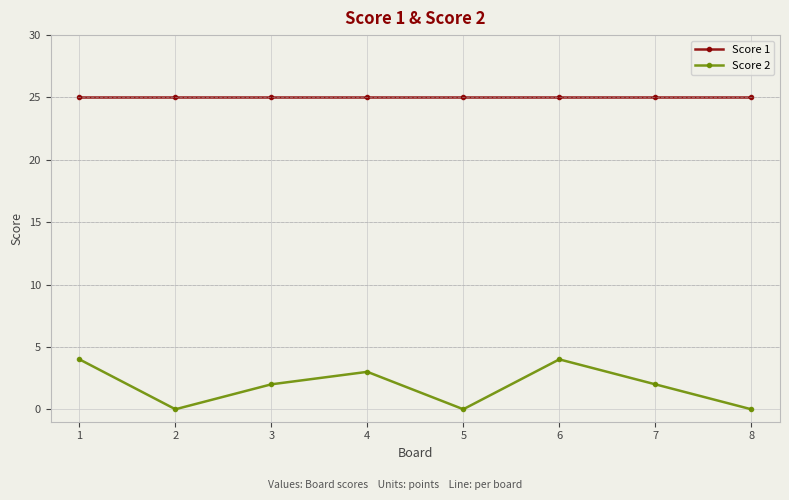

True or false: Score 2 and Score 1 cross at least once.

False